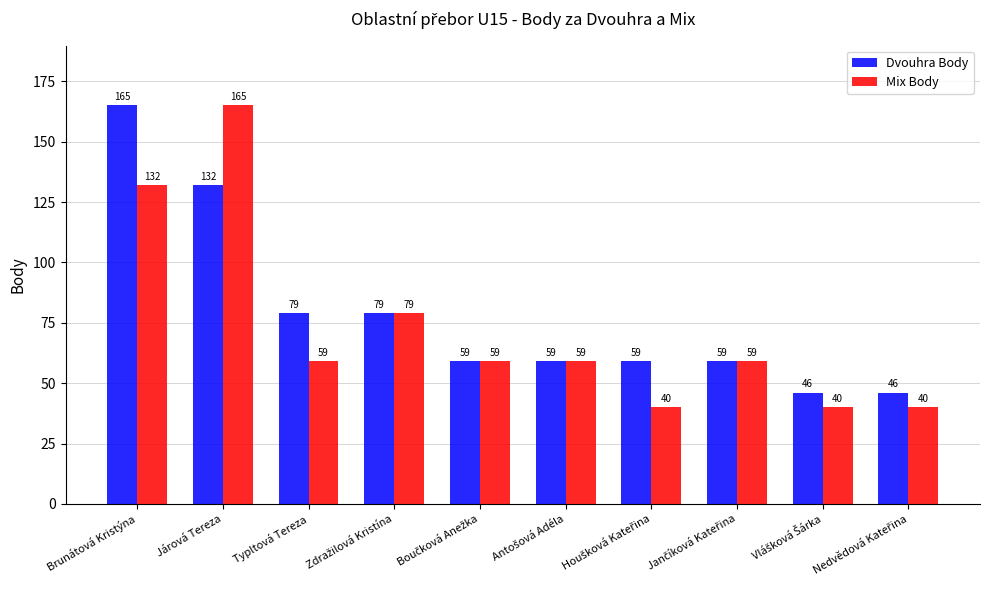

Count the number of categories in the chart.

10